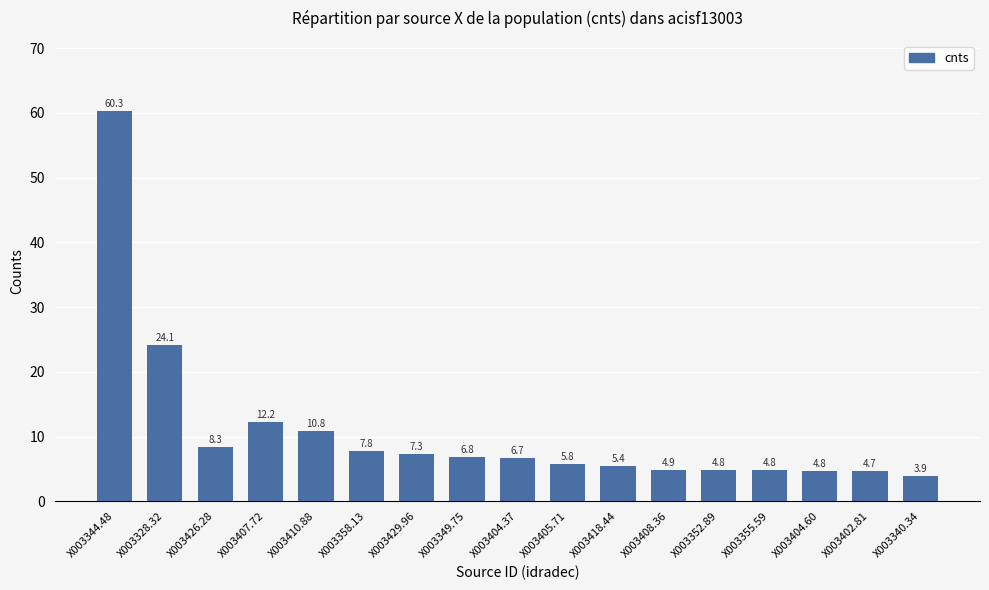

What is the value of the 12th bar from the left?

4.9